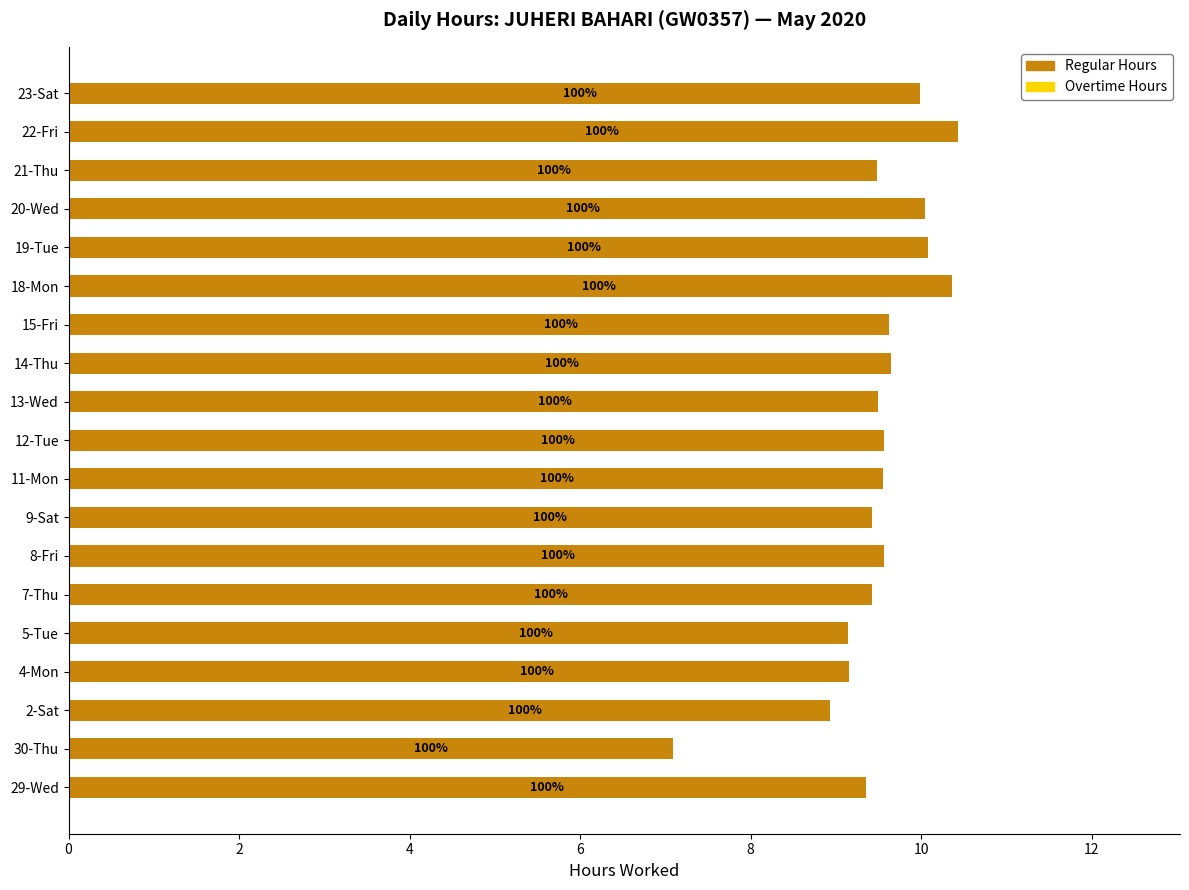

Are the bars horizontal?

Yes